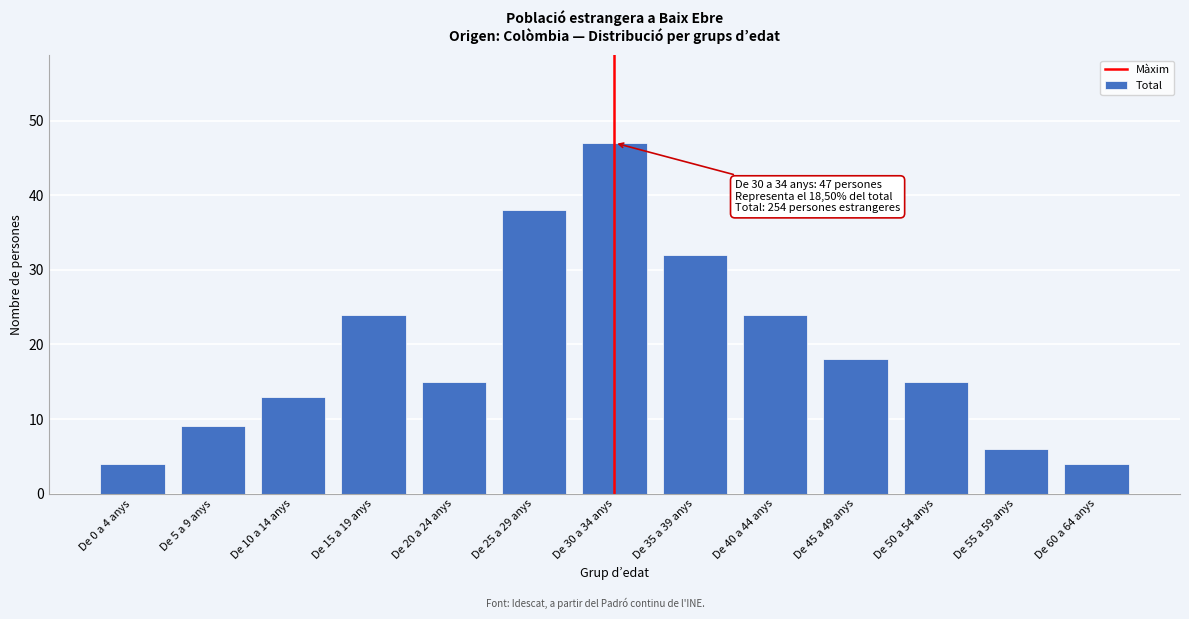

Reading left to right, transcribe all the data shown in this chart.

De 0 a 4 anys=4	De 5 a 9 anys=9	De 10 a 14 anys=13	De 15 a 19 anys=24	De 20 a 24 anys=15	De 25 a 29 anys=38	De 30 a 34 anys=47	De 35 a 39 anys=32	De 40 a 44 anys=24	De 45 a 49 anys=18	De 50 a 54 anys=15	De 55 a 59 anys=6	De 60 a 64 anys=4